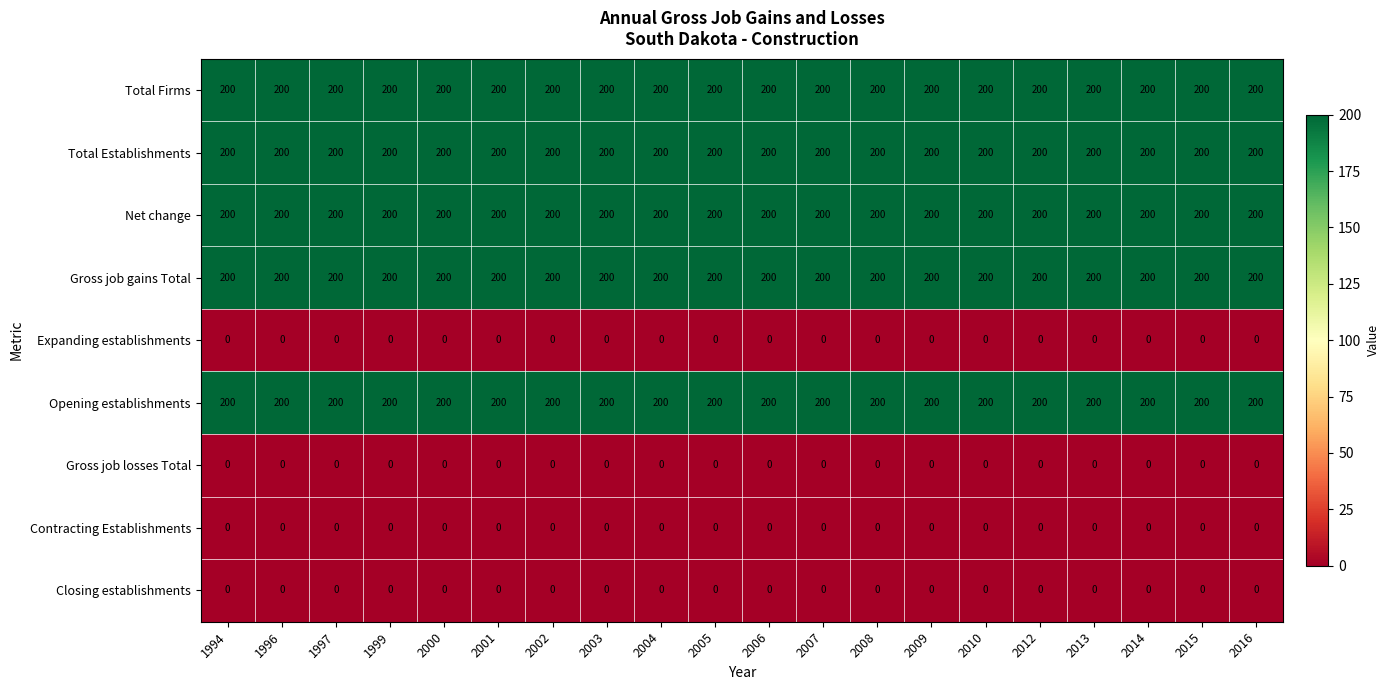

What is the difference between the highest and lowest values at 2009?

200